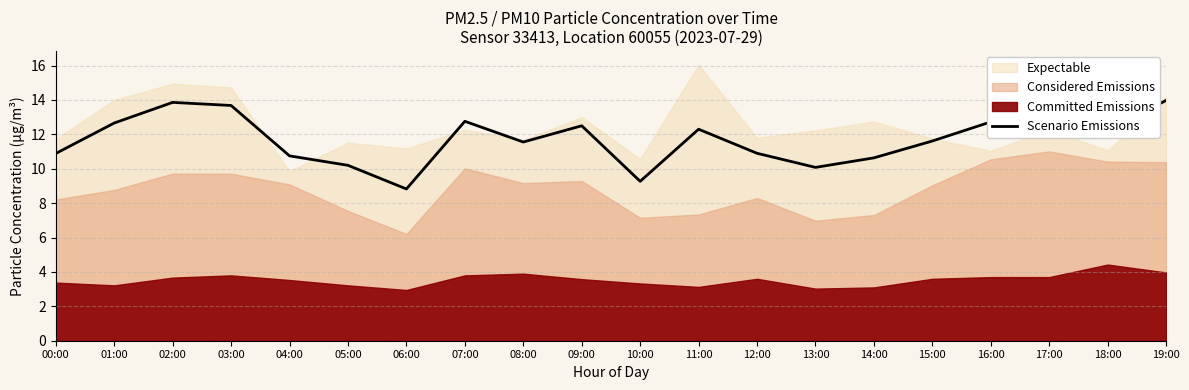

What is the approximate value at 04:00?

10.8